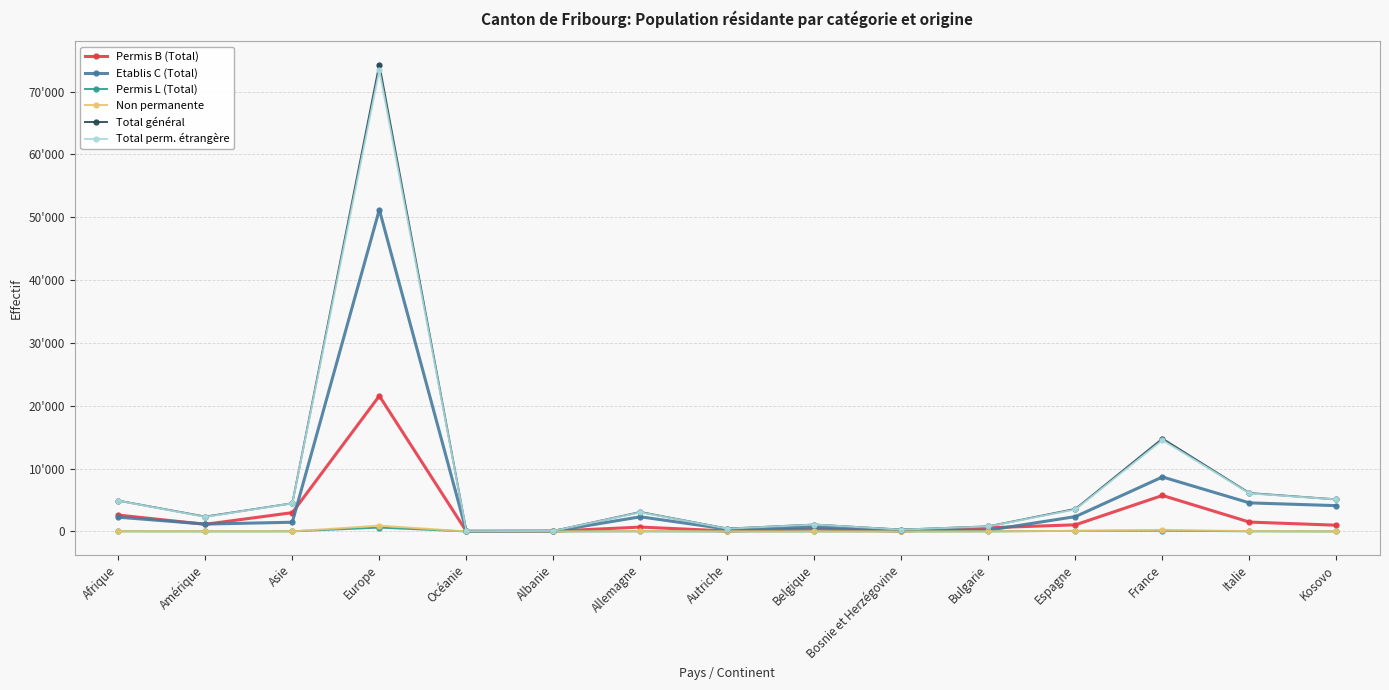

Between Afrique and Kosovo, which is larger?

Afrique